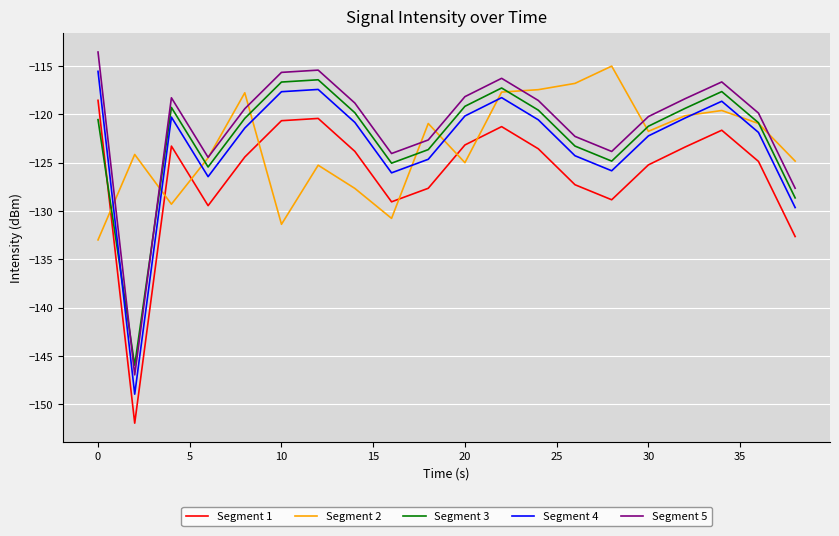

What is the maximum value shown in the chart?

-113.5